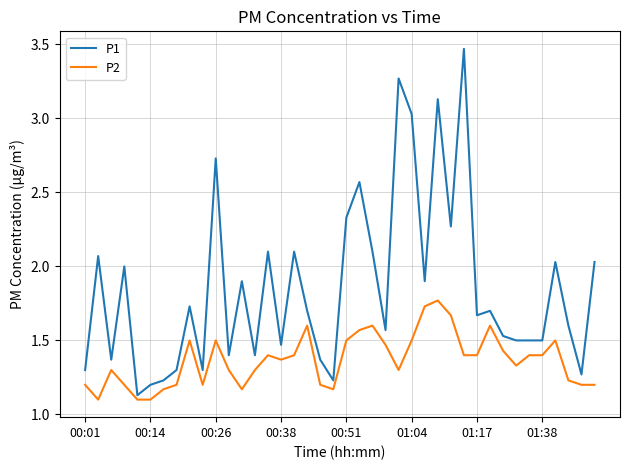

List the series in order of their overall mean, highest first.

P1, P2